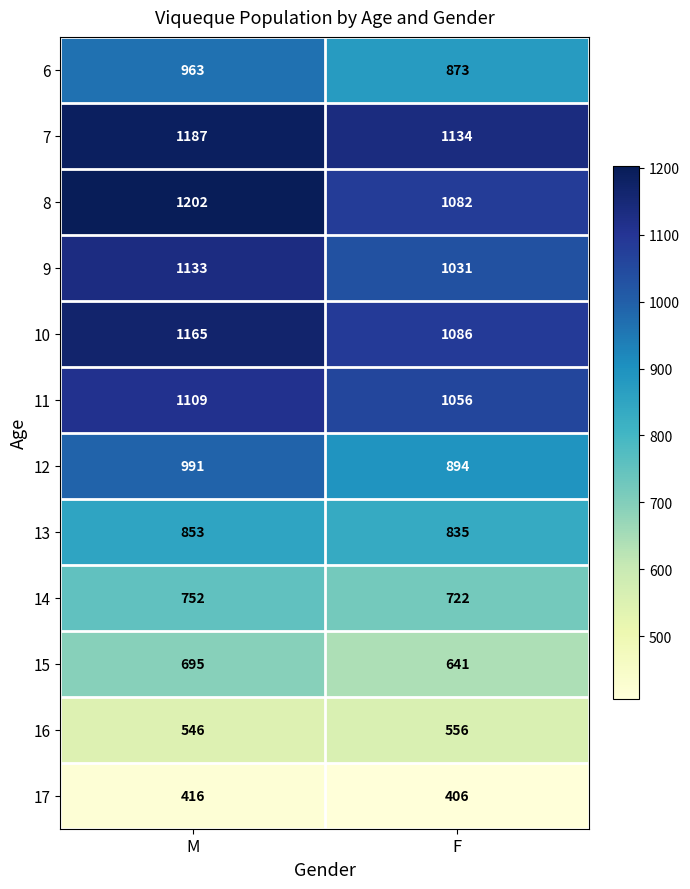

Reading left to right, what are all the values shown in this chart?

6: M=963	F=873
7: M=1187	F=1134
8: M=1202	F=1082
9: M=1133	F=1031
10: M=1165	F=1086
11: M=1109	F=1056
12: M=991	F=894
13: M=853	F=835
14: M=752	F=722
15: M=695	F=641
16: M=546	F=556
17: M=416	F=406